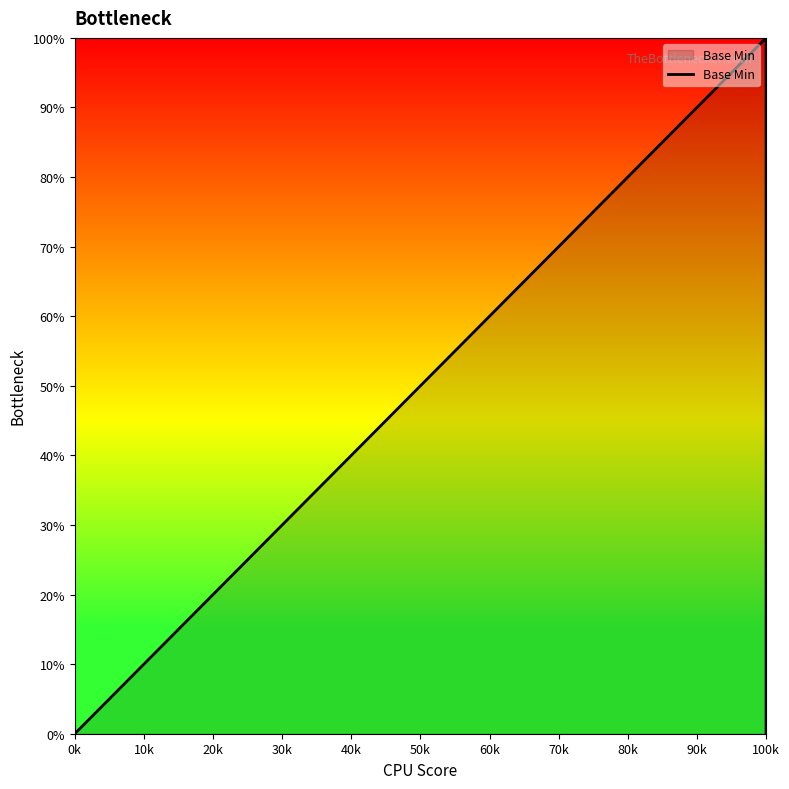

How many values are above zero?

1